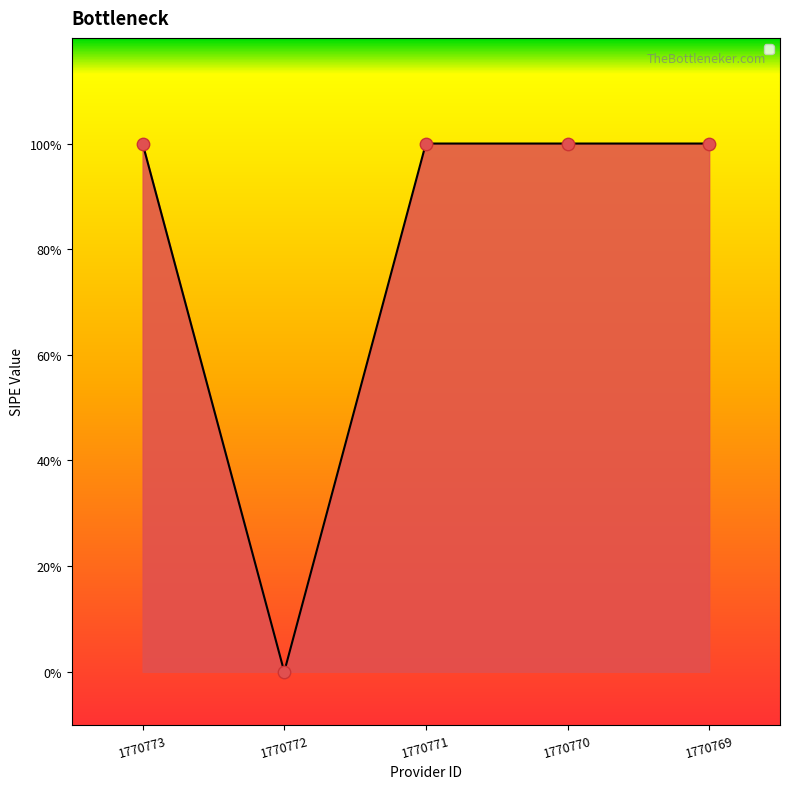

Approximately how many times larger is the value at 1770771 compared to 1770773?

1.0